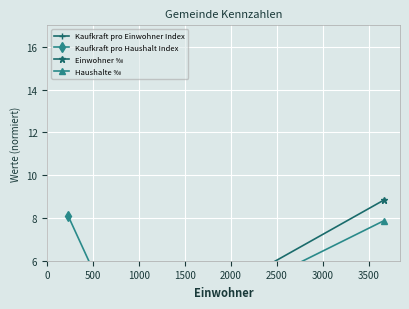

Between 0 and 500, which series saw the biggest shift?

Kaufkraft pro Haushalt Index